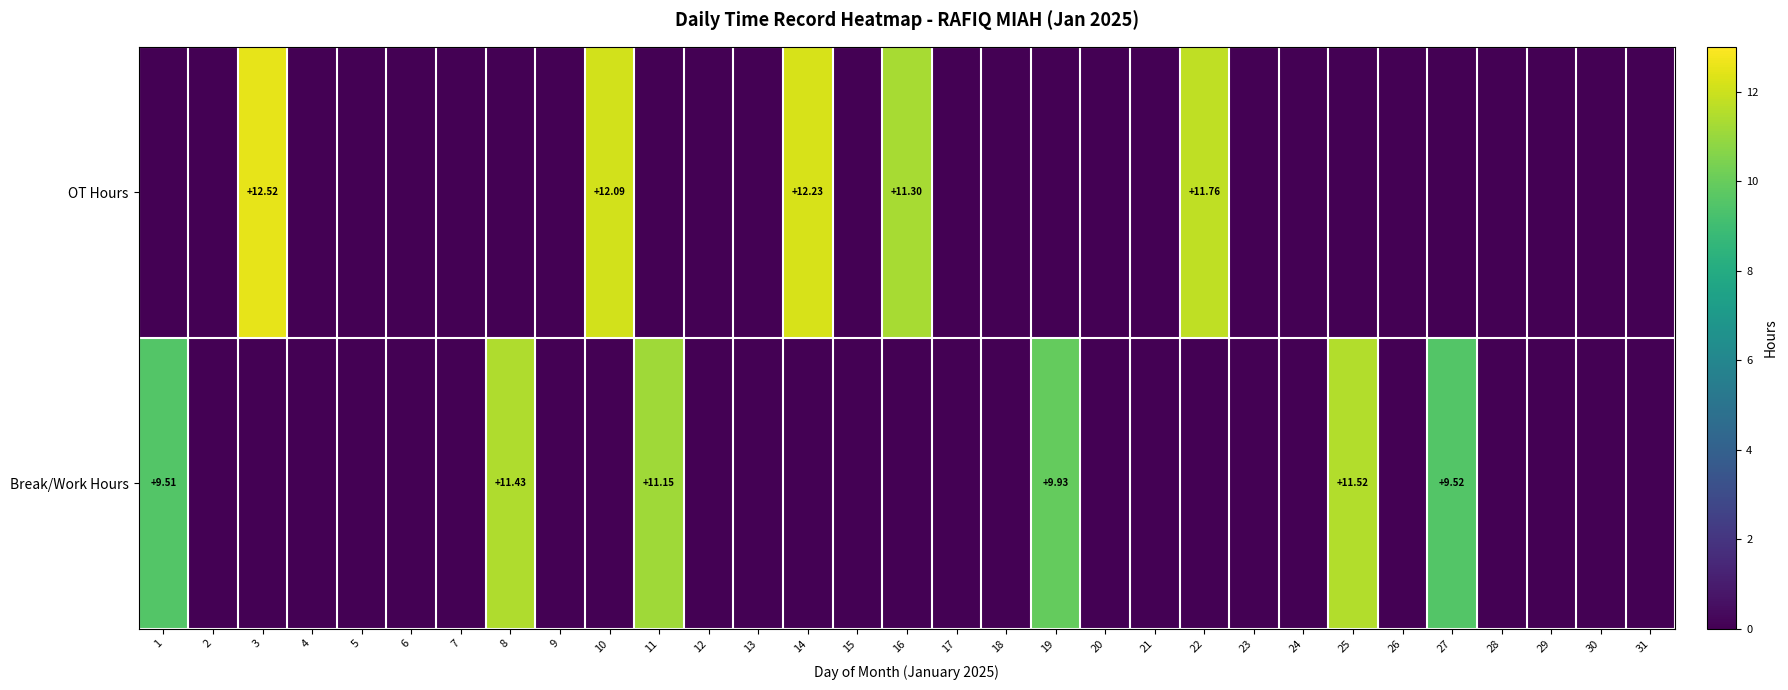

Between 19 and 27, which series saw the biggest shift?

Break/Work Hours